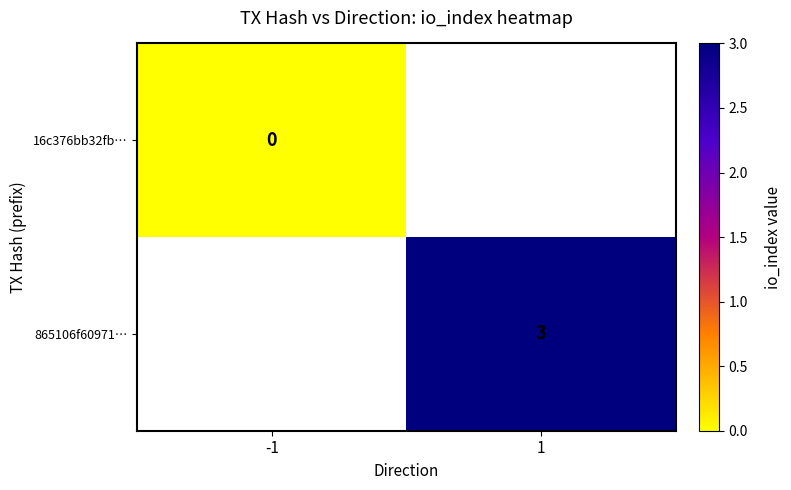

At how many categories does at least one series exceed 1?

1